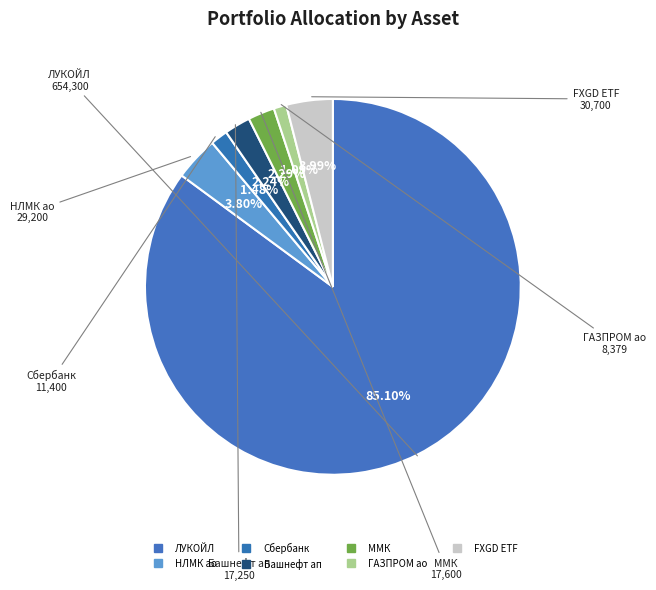

To the nearest percent, what portion does Башнефт ап represent?

2%